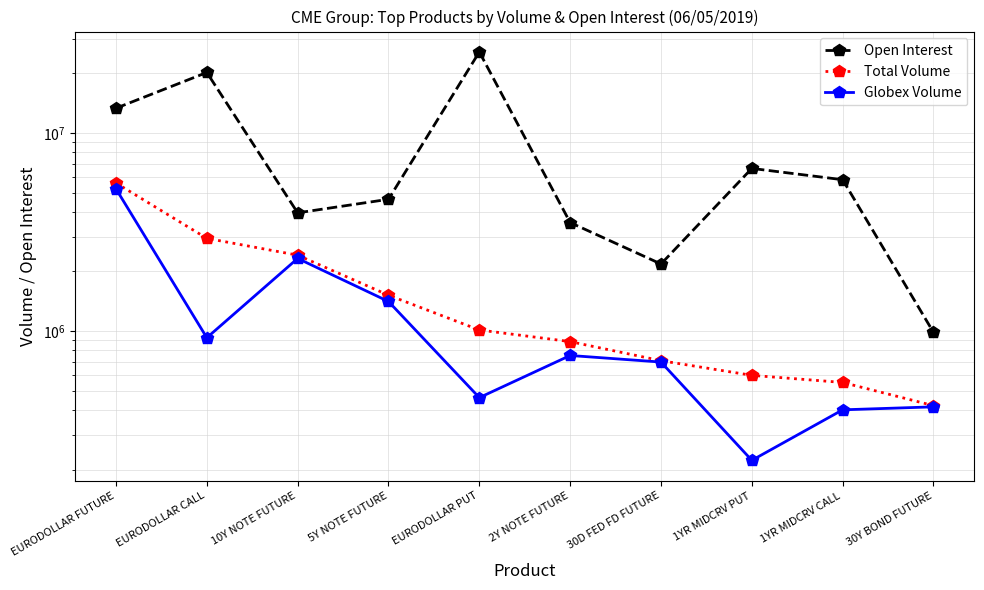

What is the average value of the Globex Volume series?

1283913